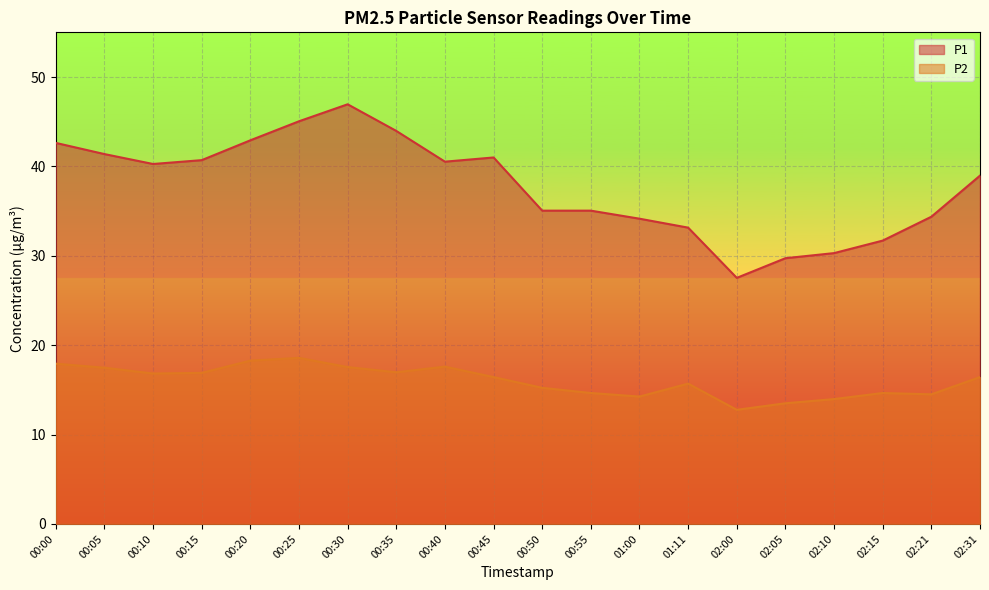

How many lines are shown in the chart?

2